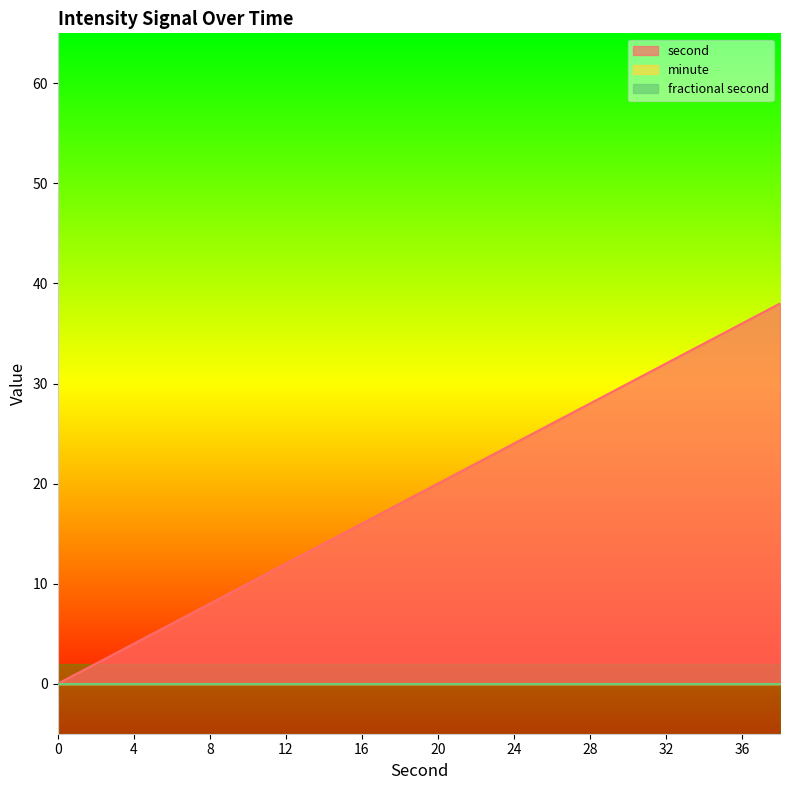

Rank the series by their maximum value, from highest to lowest.

second, minute, fractional second